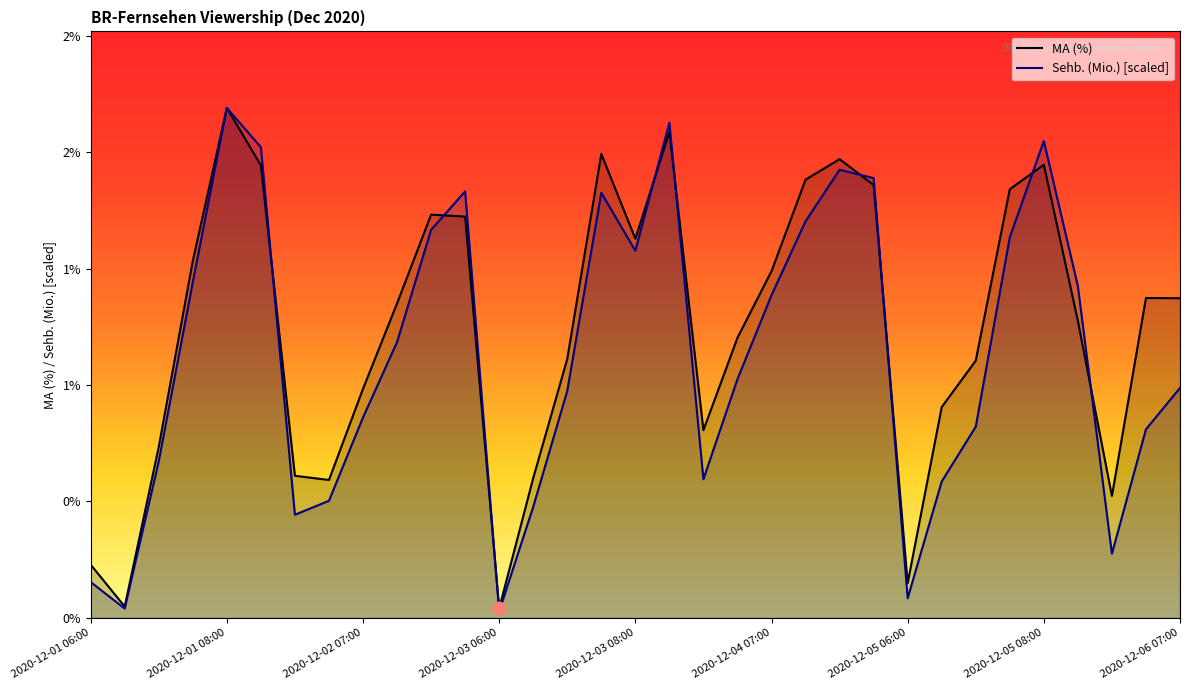

What is the difference between the maximum and minimum values in the Sehb. (Mio.) [scaled] series?

2.2